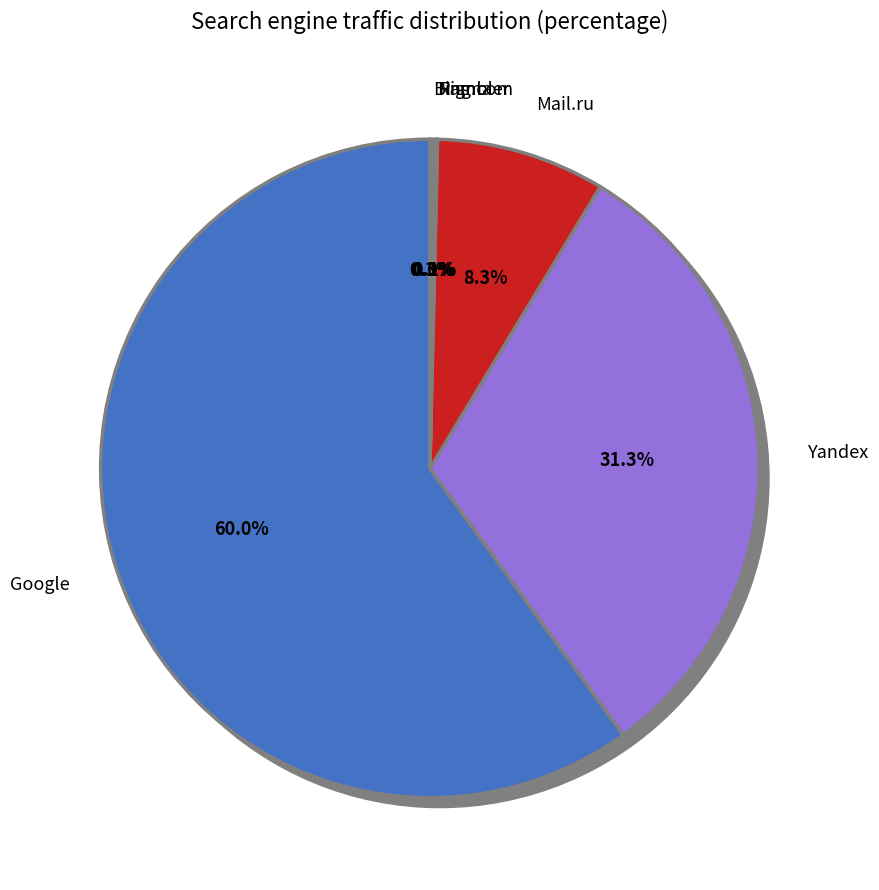

Is Google the majority of the pie?

Yes